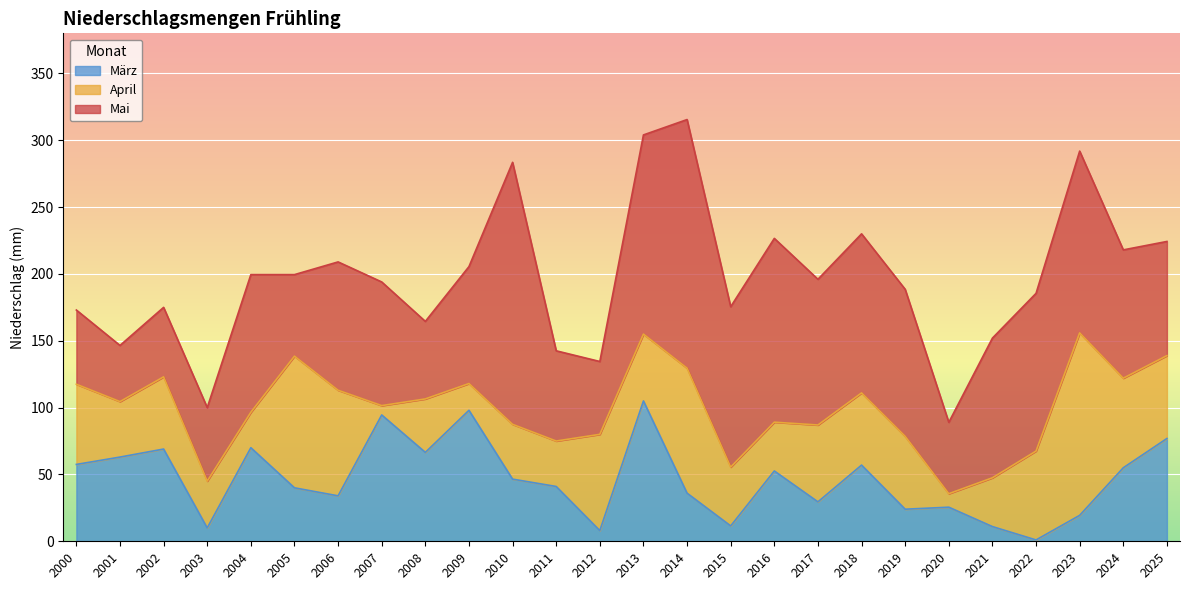

Between which two adjacent categories do April and Mai first intersect?

2000 and 2001